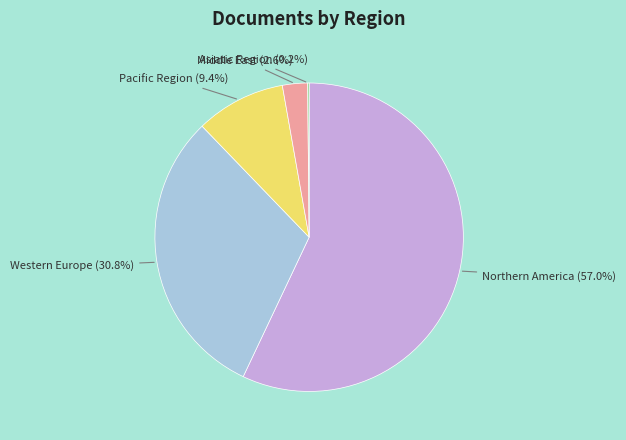

Does any single category account for the majority?

Yes